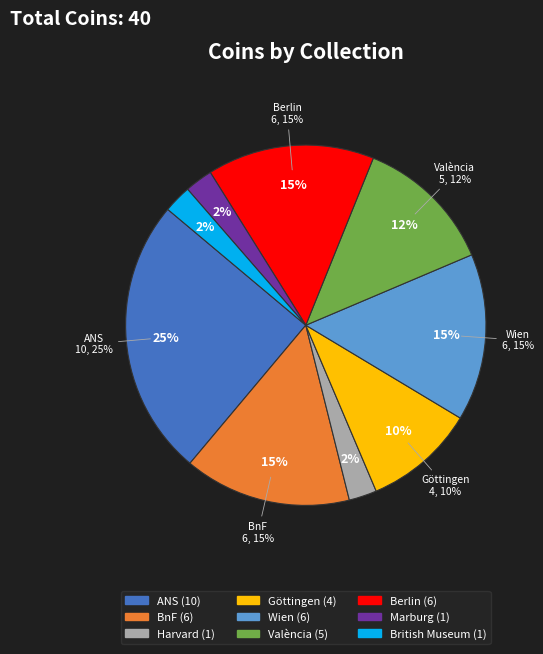

Is there any slice that represents more than half of the pie?

No